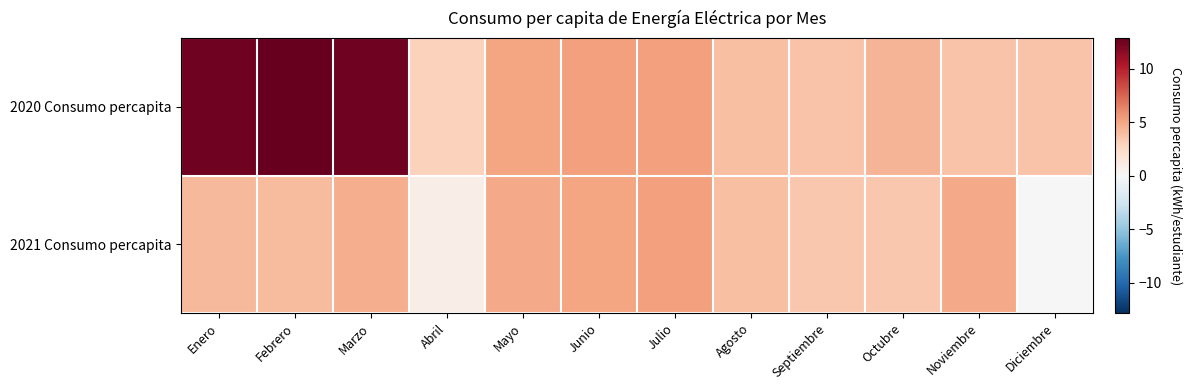

Rank the series at Julio from lowest to highest value.

2021 Consumo percapita, 2020 Consumo percapita